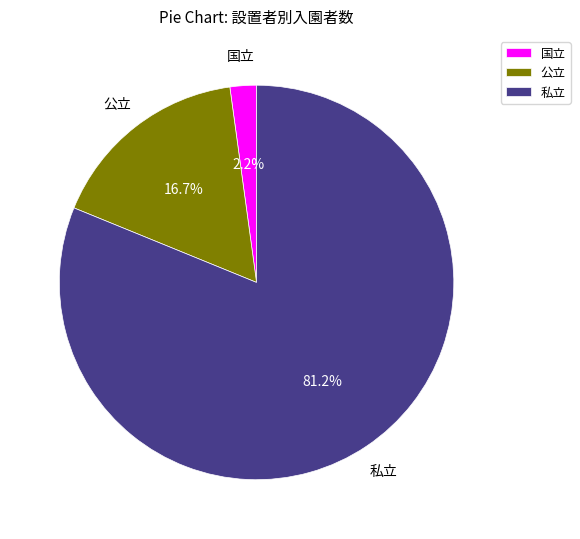

What is the largest slice in the pie chart?

私立